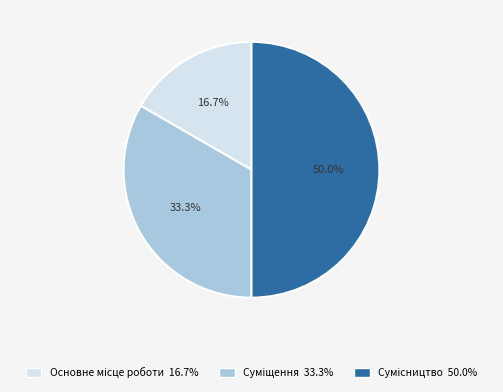

Between Суміщення and Сумісництво, which is larger?

Сумісництво